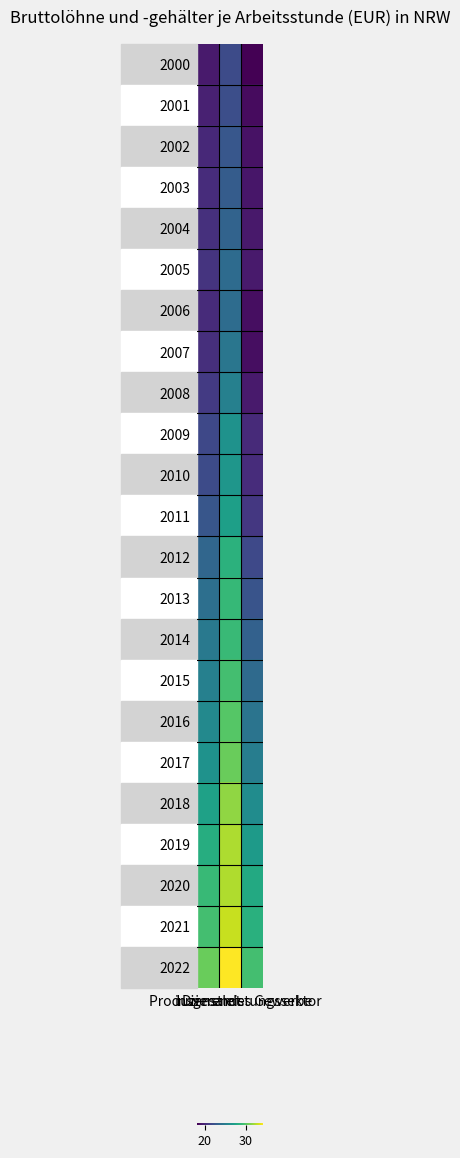

List the series in order of their peak value, lowest first.

2000, 2001, 2002, 2003, 2004, 2005, 2006, 2007, 2008, 2009, 2010, 2011, 2012, 2013, 2014, 2015, 2016, 2017, 2018, 2019, 2020, 2021, 2022